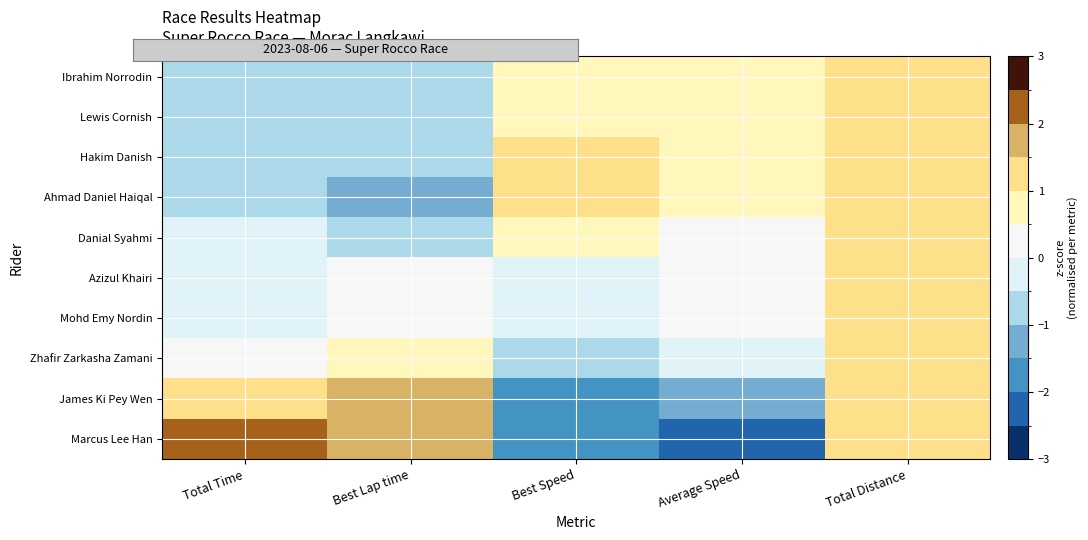

At which category is the sum across all series the highest?

Total Distance